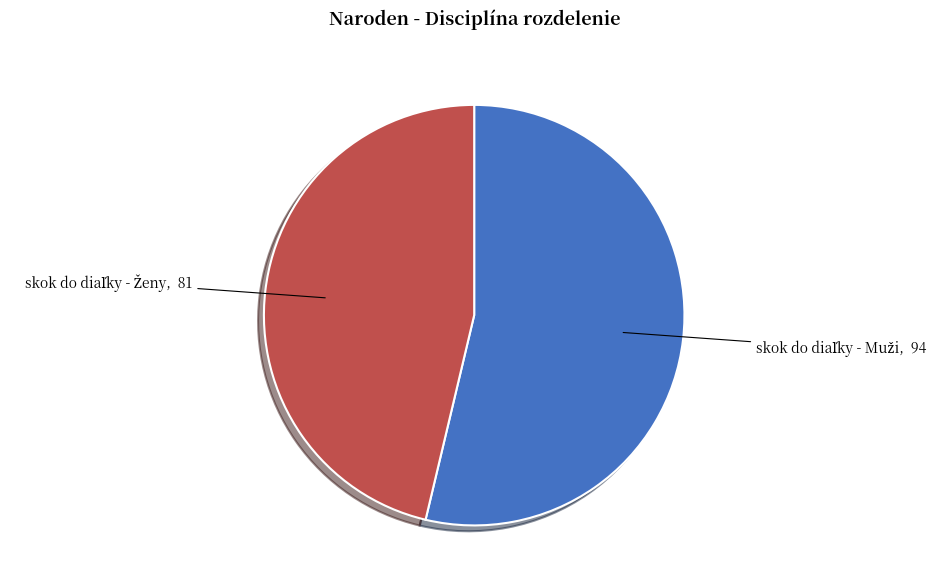

Is there a majority slice in this chart?

Yes